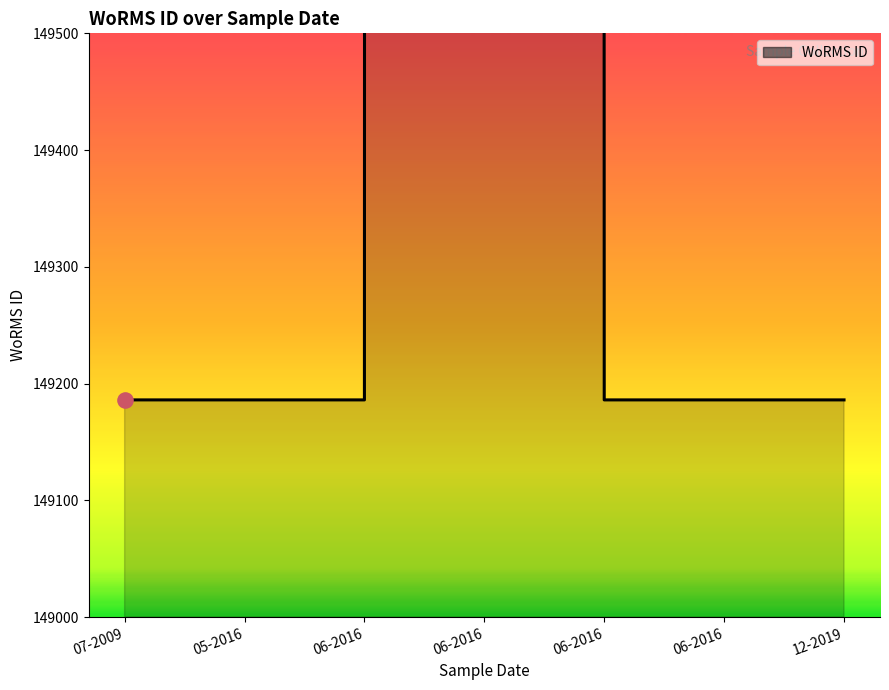

Between 06-2016 and 06-2016, which is larger?

06-2016